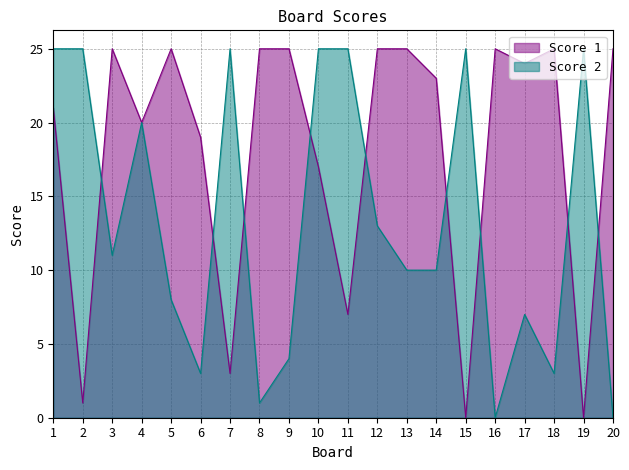

How many data points in Score 2 are above 11?

9